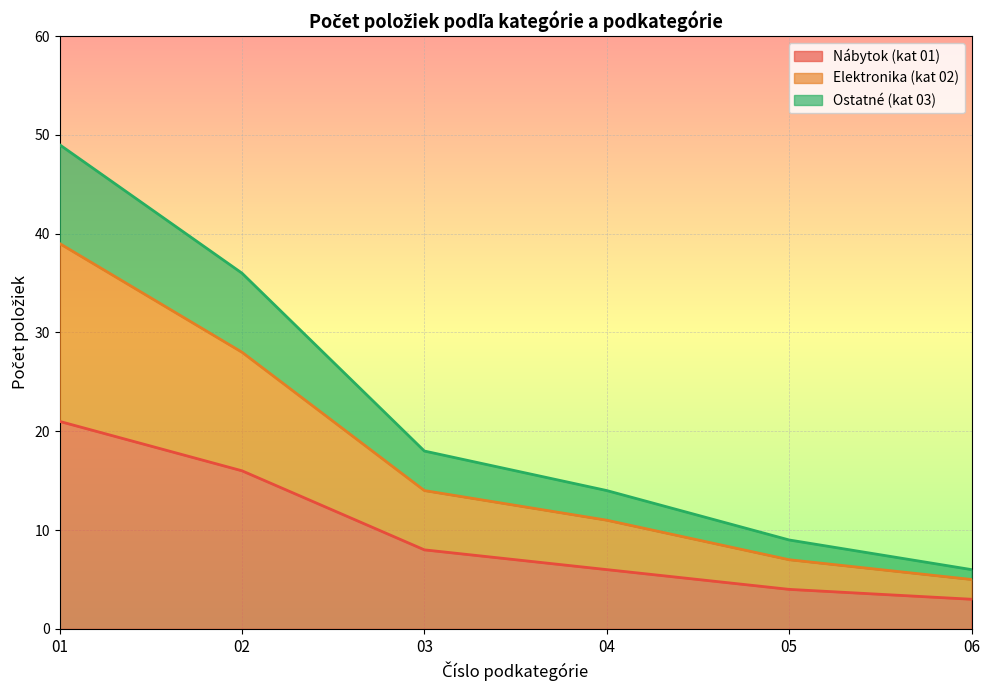

What is the value of the Ostatné point at the 2nd from the left?

36